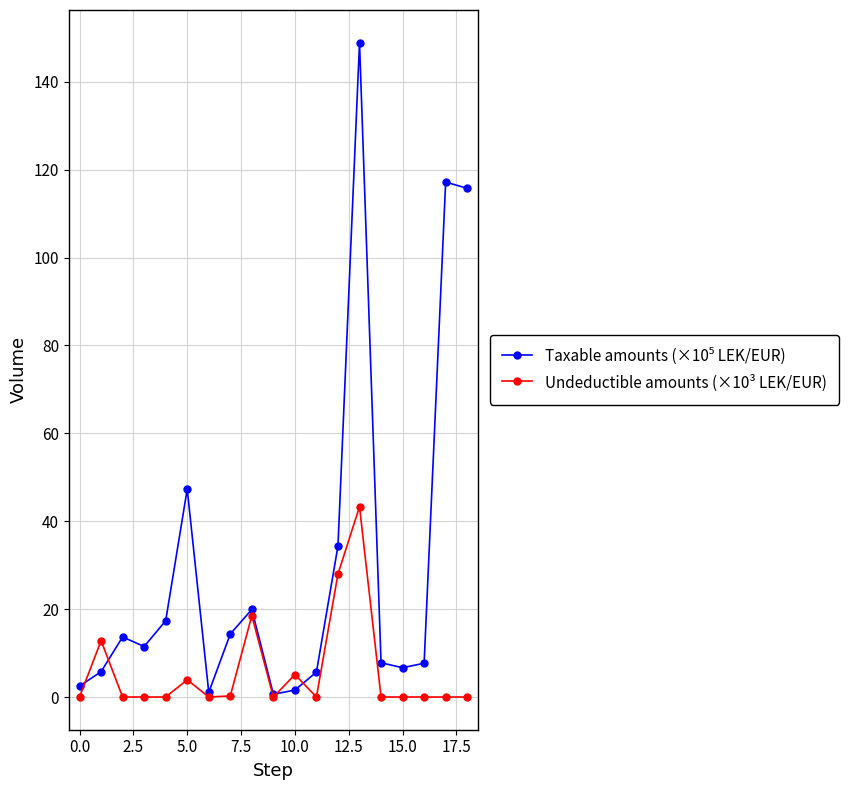

What is the maximum value shown in the chart?

148.9